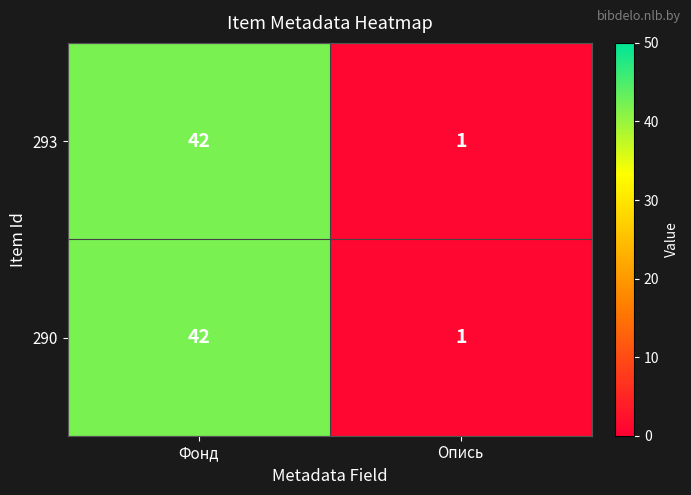

Rank the categories by 293 value from lowest to highest.

Опись, Фонд